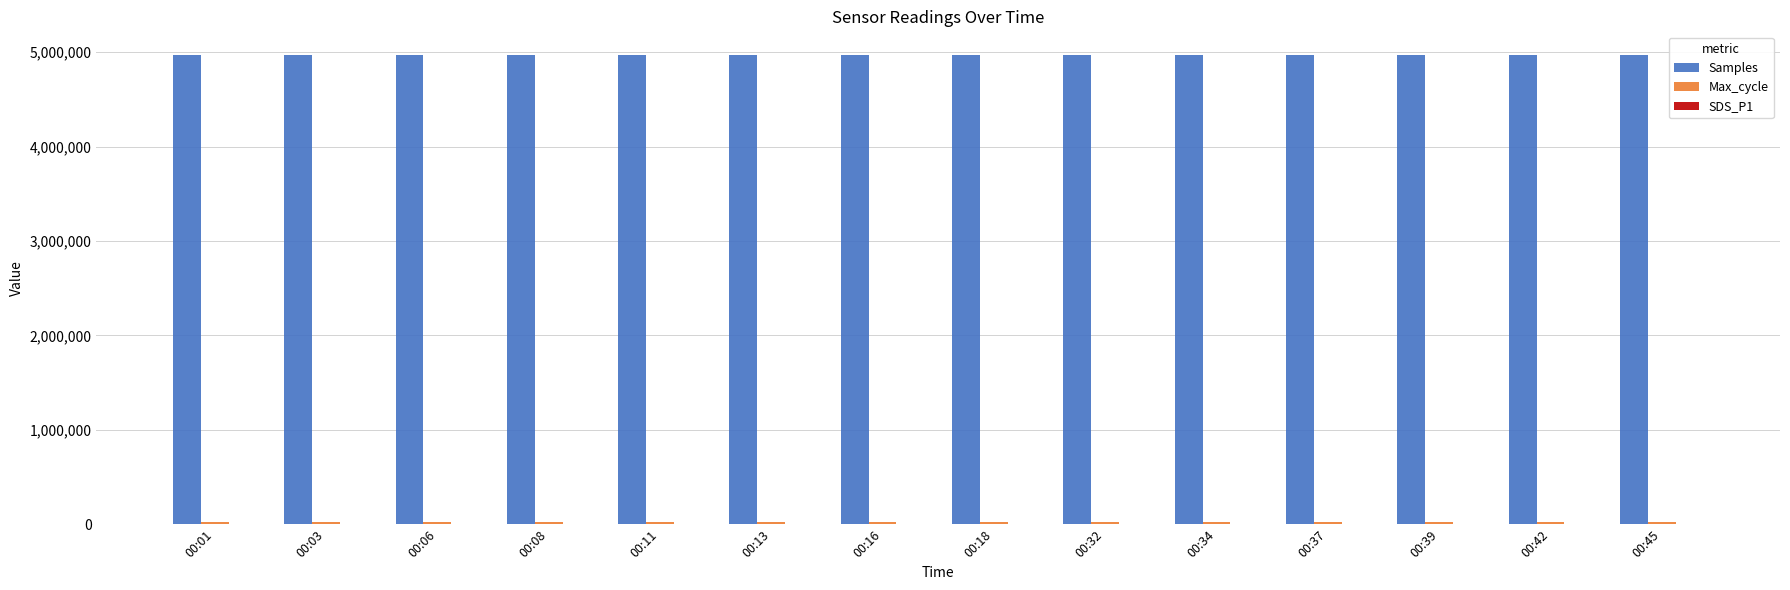

Which series has the largest range (max minus min)?

Samples